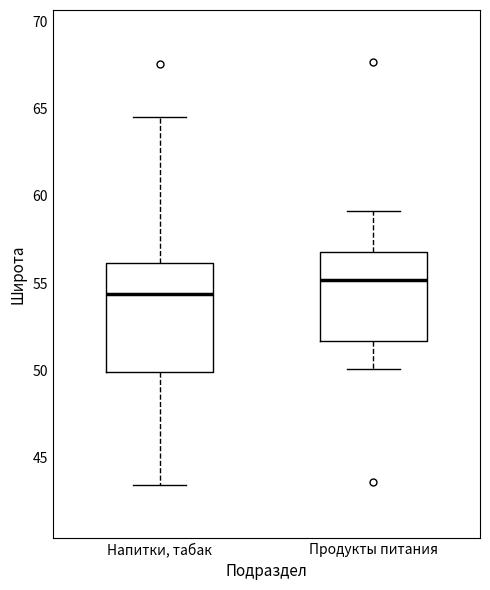

Where does the lower whisker of the box for Напитки, табак end on the y-axis? The values are not printed on the chart, so give them approximately, as read against the axis.

43.5